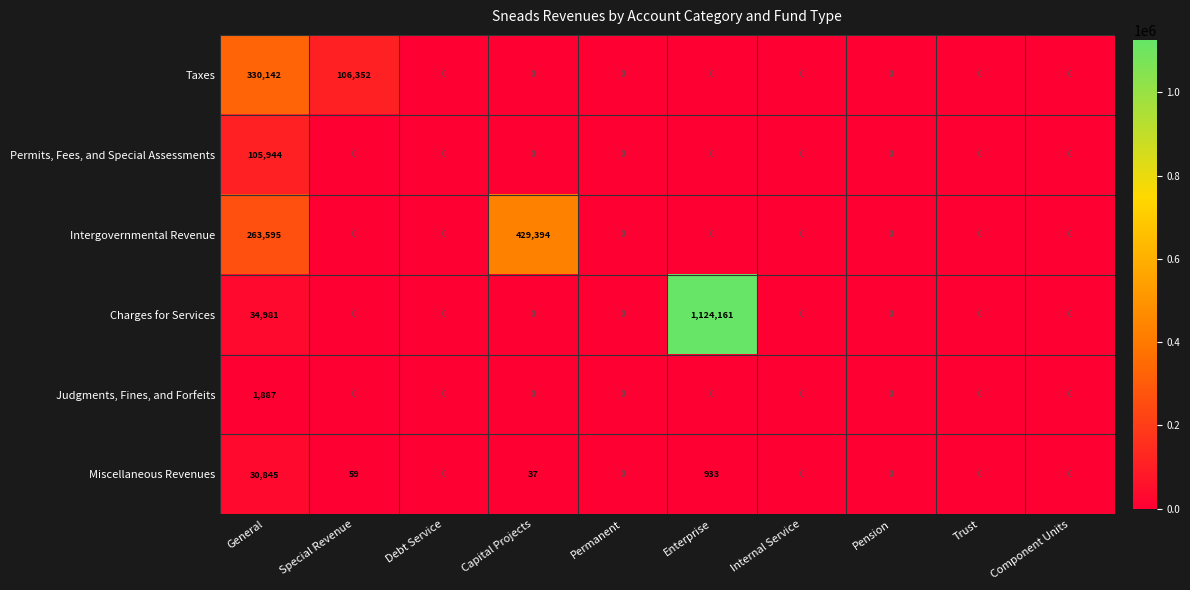

Count the number of categories in the chart.

10